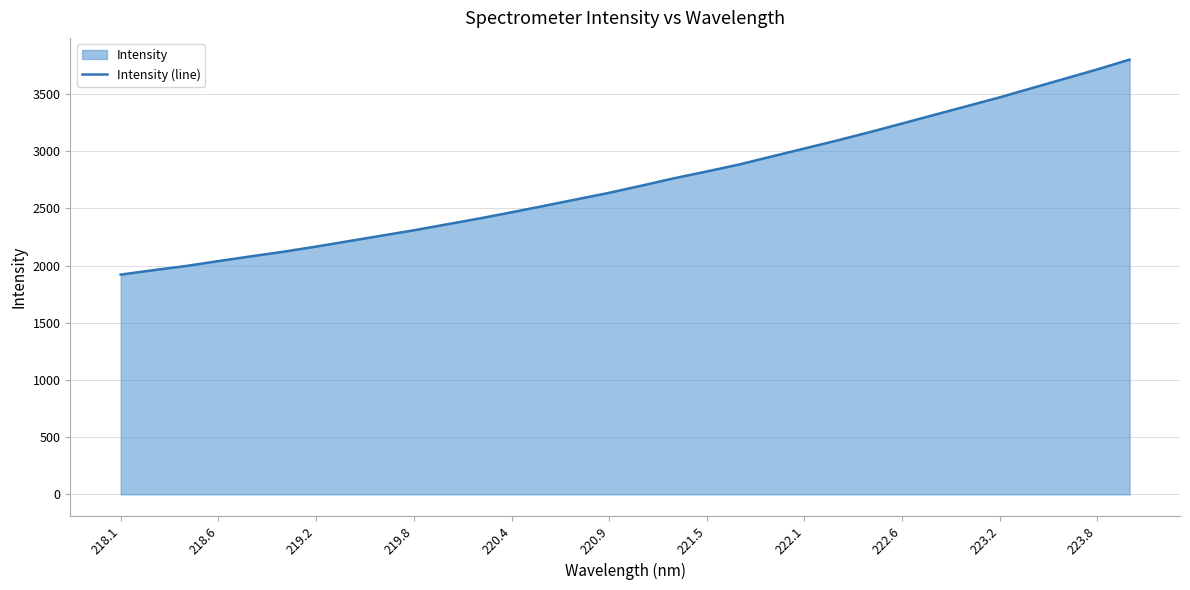

Approximately how many times larger is the value at 222.1 compared to 219.8?

1.3